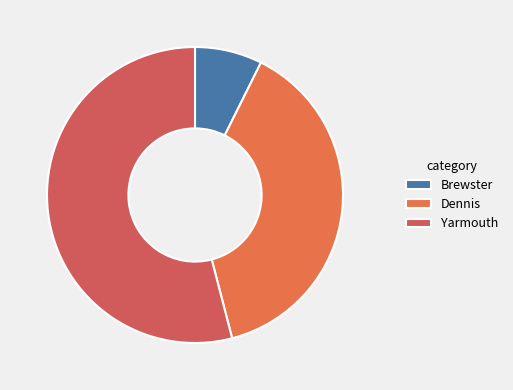

What is the change in value from Brewster to Dennis?

+480